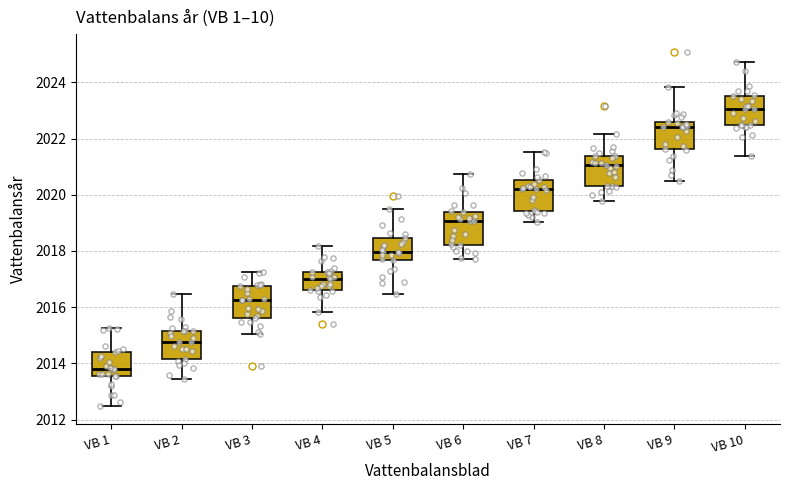

Reading left to right, read every box against the y-axis: the position of its median line, the range the box covers, and the ends of its whiskers. The values are not printed on the chart, so give them approximately, as read against the axis.

VB 1: median 2013.8, box 2013.6 to 2014.4, whiskers 2012.4 to 2015.2
VB 2: median 2014.8, box 2014.2 to 2015.2, whiskers 2013.4 to 2016.4
VB 3: median 2016.2, box 2015.6 to 2016.8, whiskers 2015.0 to 2017.2
VB 4: median 2017.0, box 2016.6 to 2017.2, whiskers 2015.8 to 2018.2
VB 5: median 2018.0, box 2017.6 to 2018.4, whiskers 2016.4 to 2019.6
VB 6: median 2019.0, box 2018.2 to 2019.4, whiskers 2017.8 to 2020.8
VB 7: median 2020.2, box 2019.4 to 2020.6, whiskers 2019.0 to 2021.6
VB 8: median 2021.0, box 2020.4 to 2021.4, whiskers 2019.8 to 2022.2
VB 9: median 2022.4, box 2021.6 to 2022.6, whiskers 2020.6 to 2023.8
VB 10: median 2023.0, box 2022.4 to 2023.6, whiskers 2021.4 to 2024.8